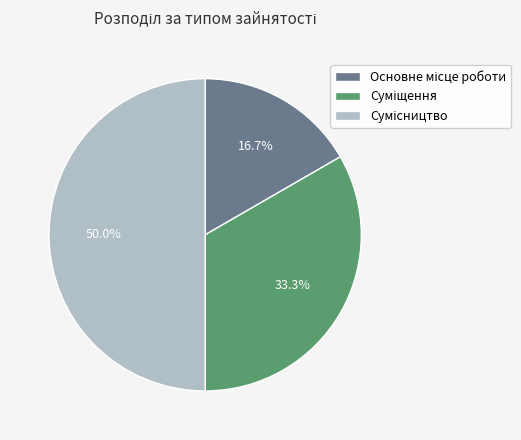

Count the number of slices in the pie.

3